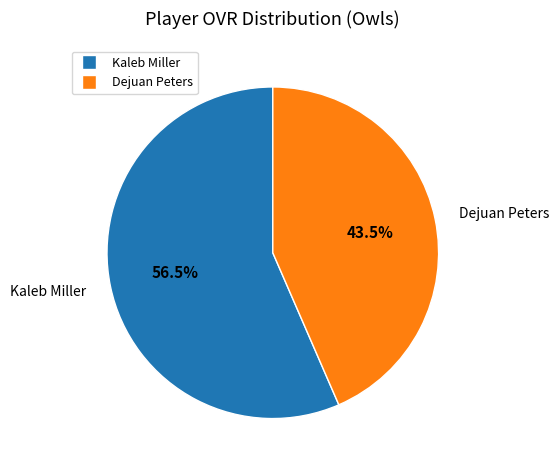

Is Dejuan Peters the majority of the pie?

No